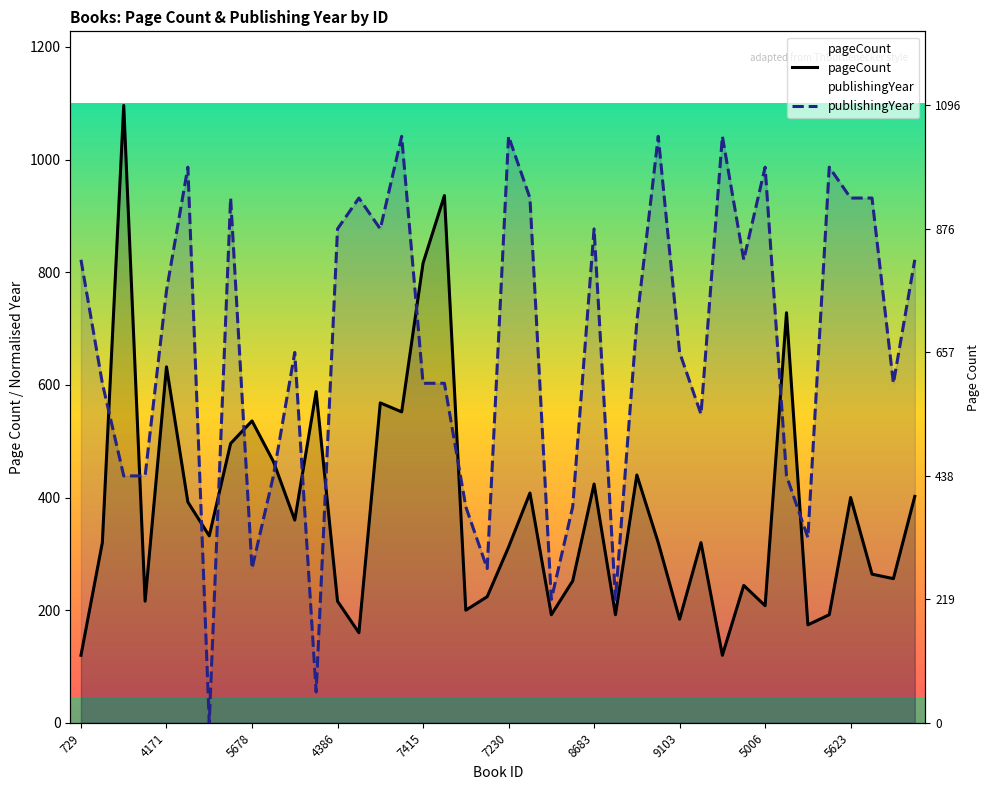

The value of publishingYear at 18 is 383.6. True or false?

True